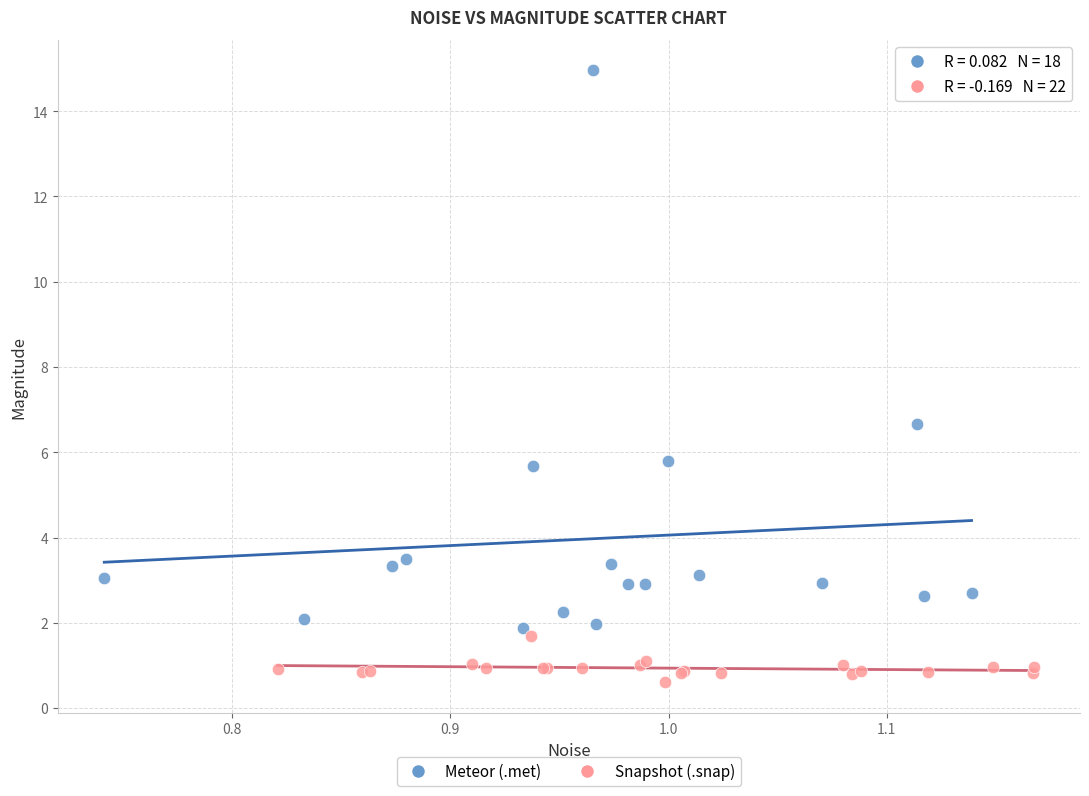

Which series contains the lowest Y value?

Snapshot (.snap)